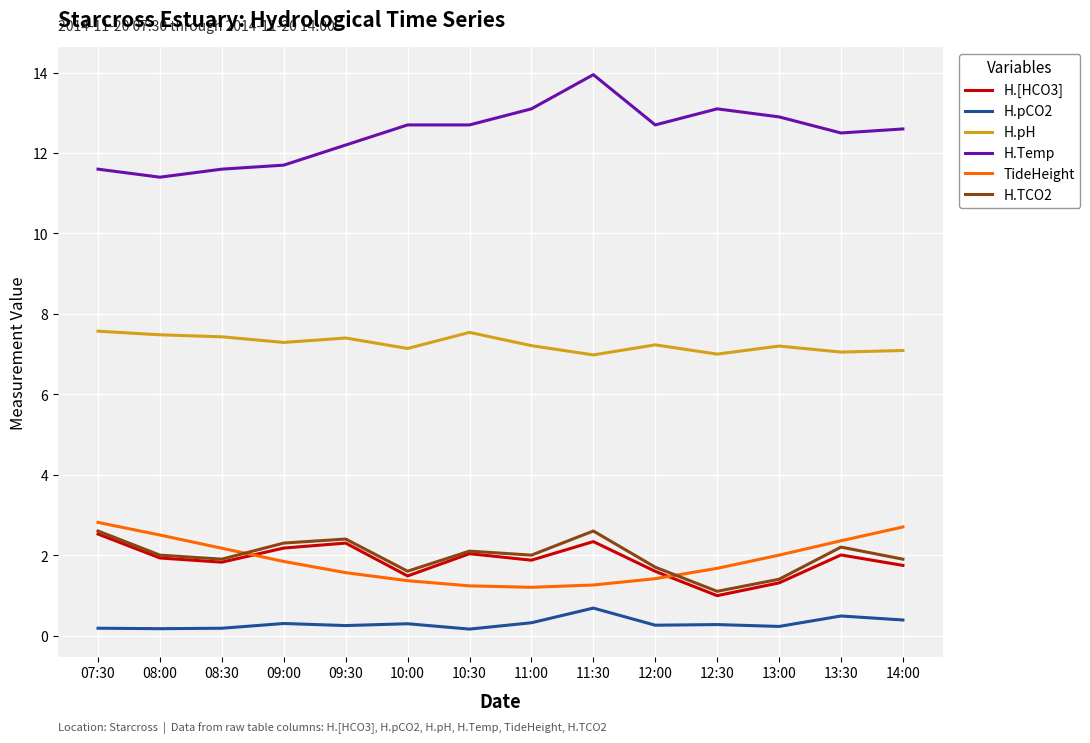

Which label corresponds to the largest value in the chart?

11:30